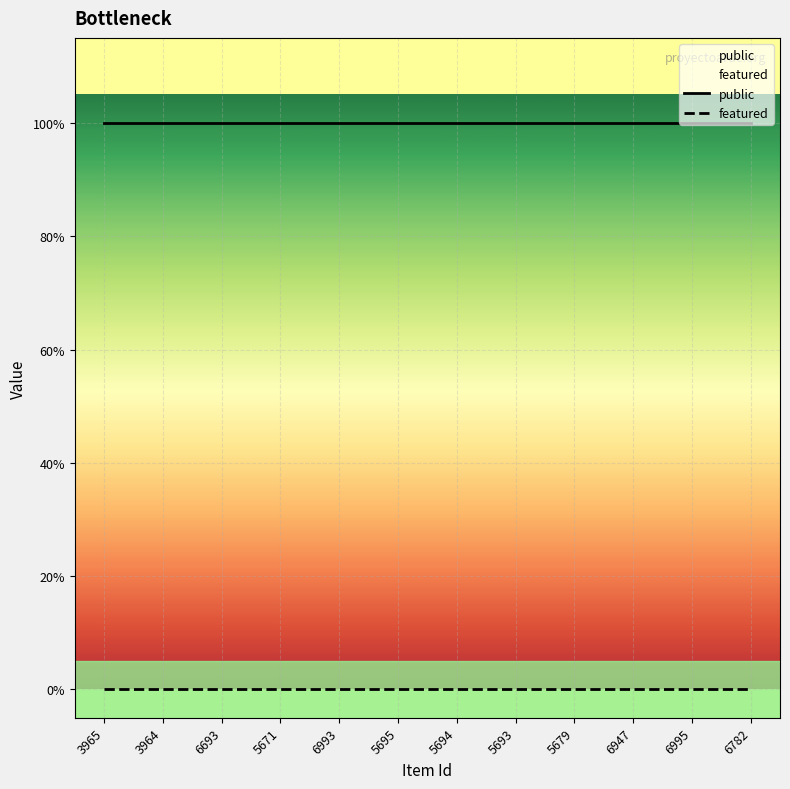

List the series in order of their peak value, highest first.

public, featured